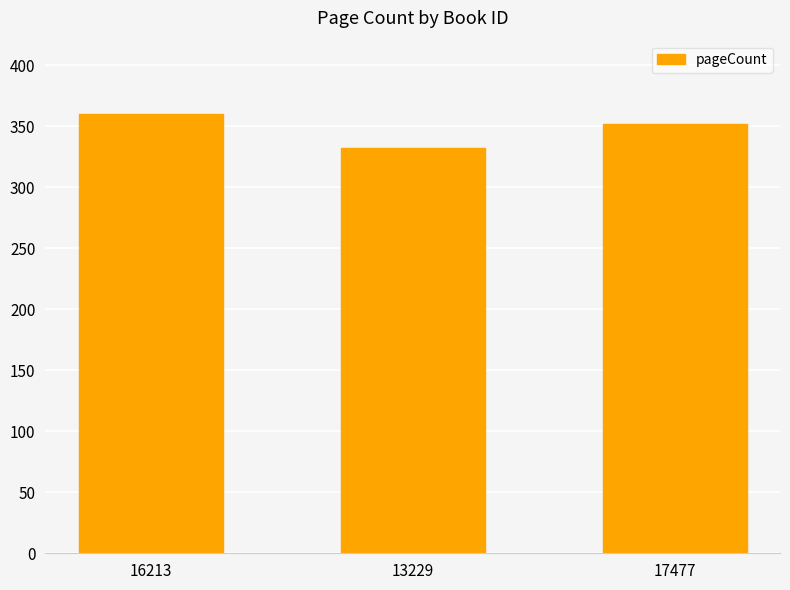

Rank the categories by value from highest to lowest.

16213, 17477, 13229